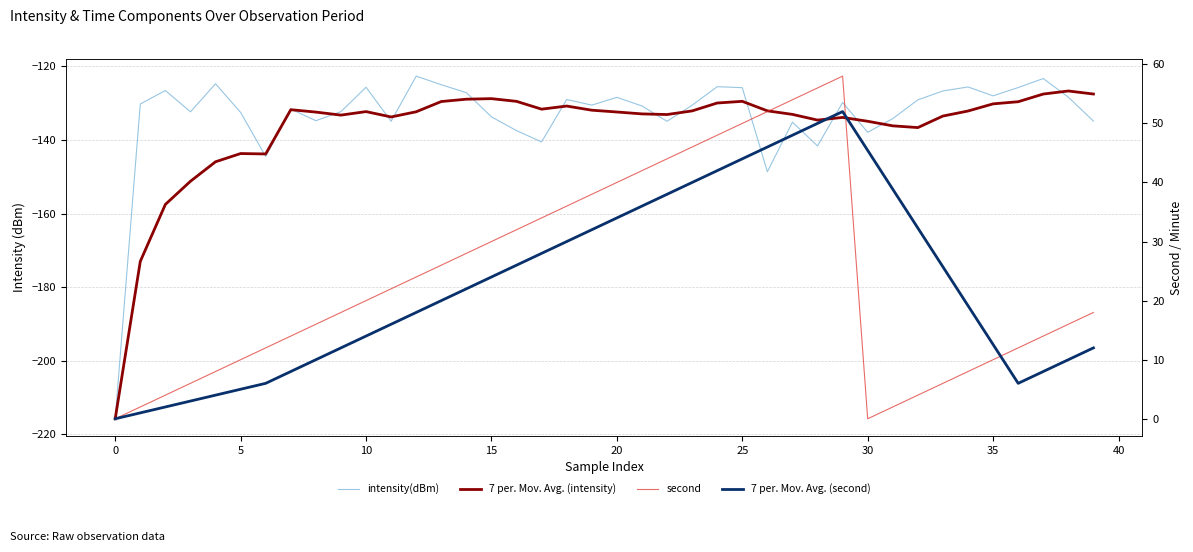

True or false: 7 per. Mov. Avg. (intensity) has a value of -92.7 at 20.

False